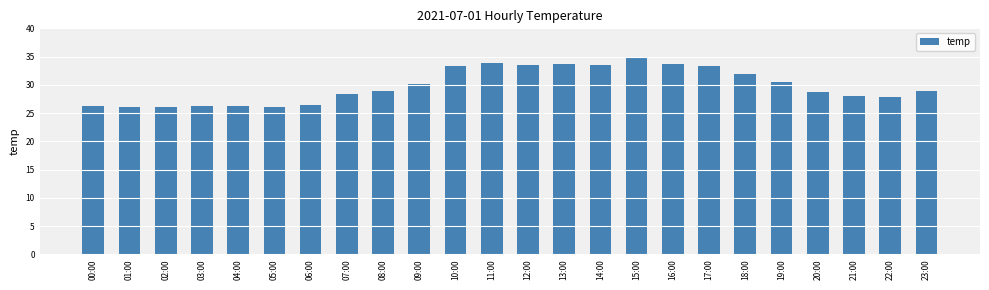

What is the value of the 21st bar from the left?

28.7